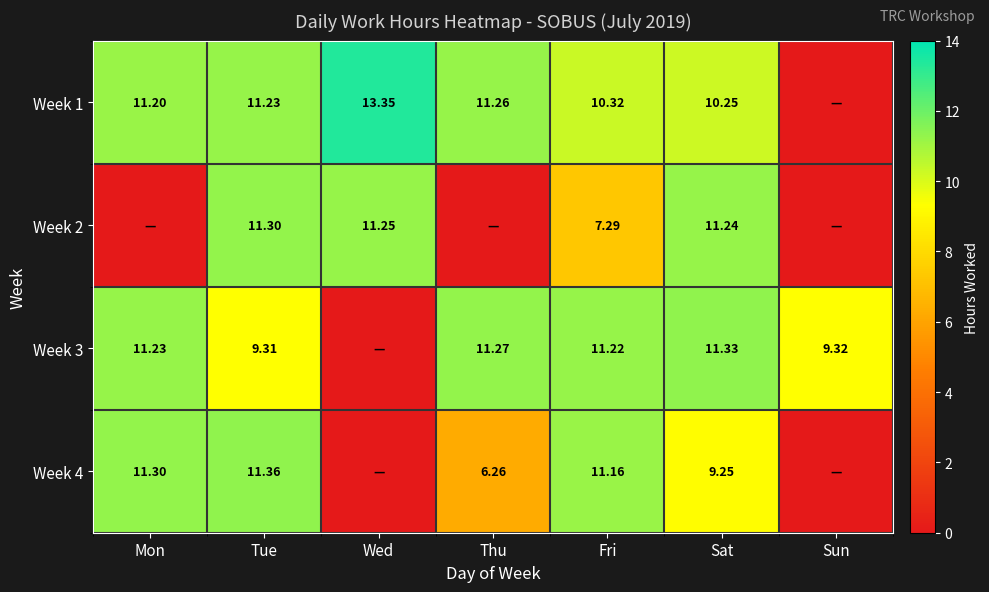

What is the difference between the Week 4 values at Sat and Tue?

2.1